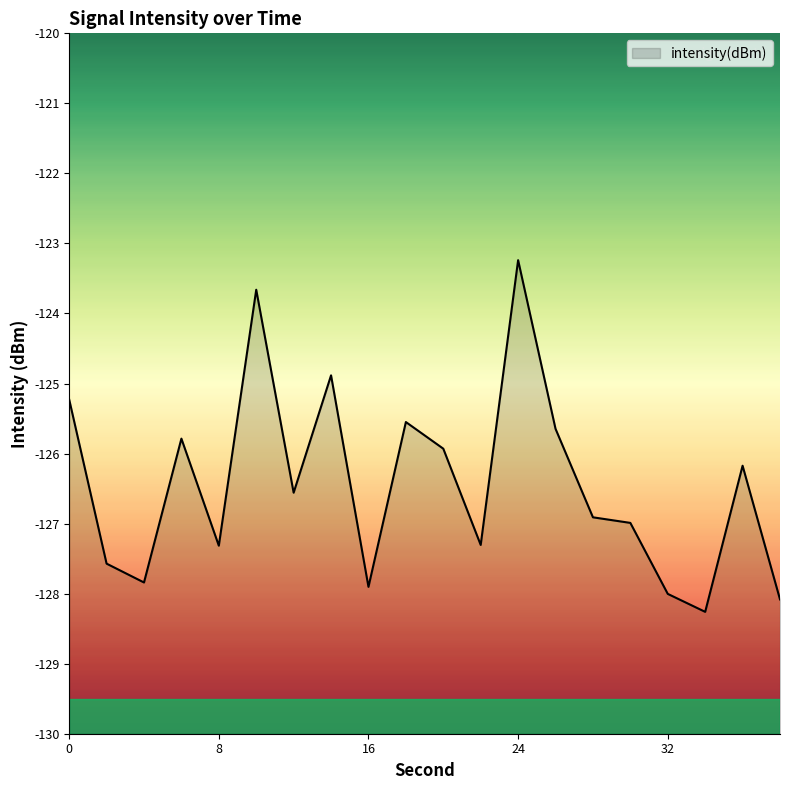

Is it true that the value at 24 is -72.4?

False